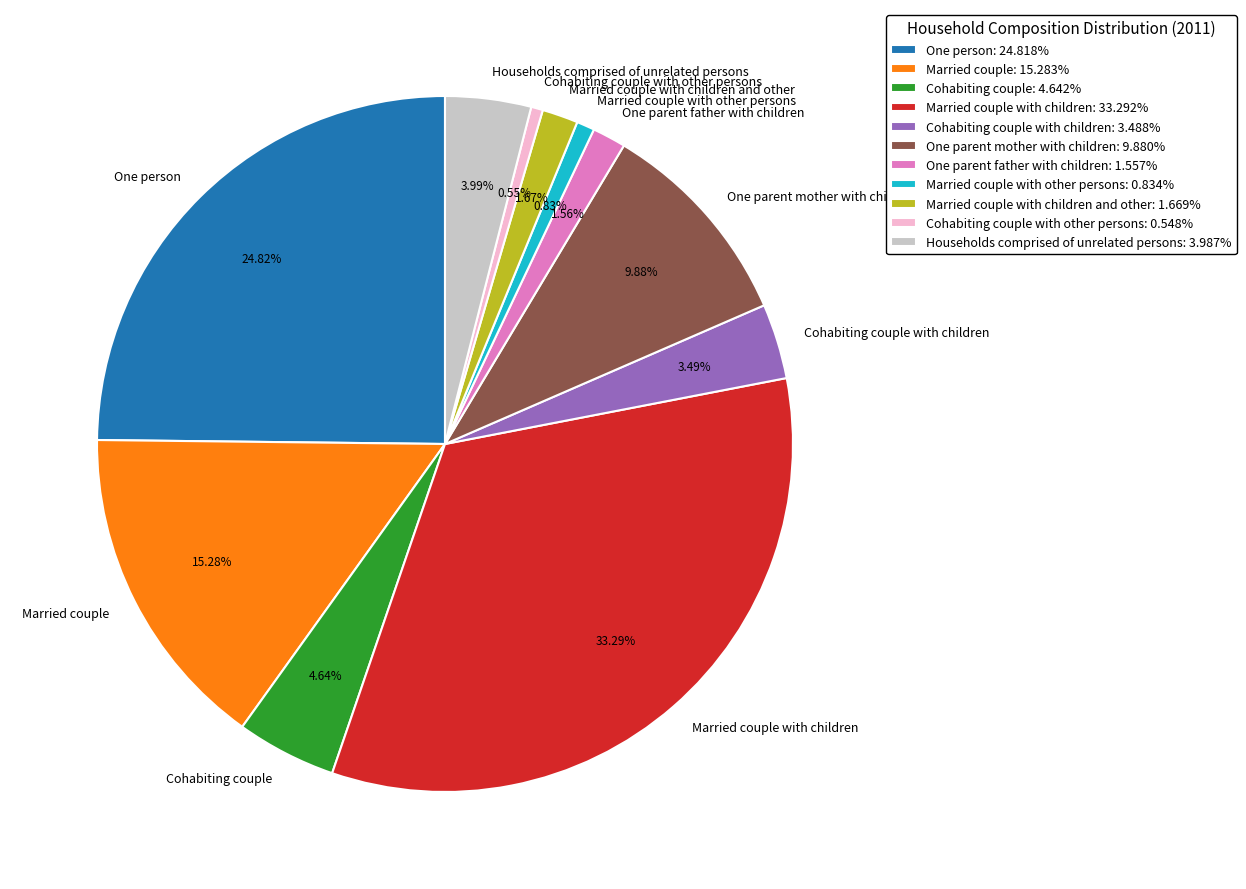

Which slice is the largest?

Married couple with children